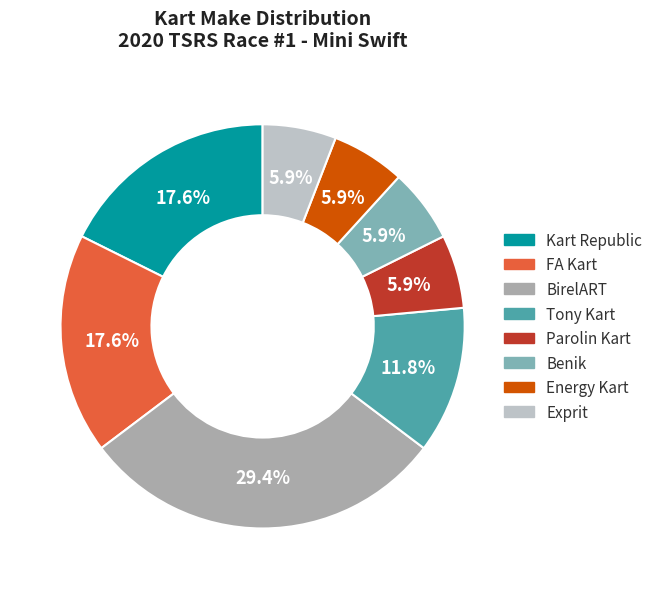

To the nearest percent, what is the difference between the largest and smallest slice percentages?

24%